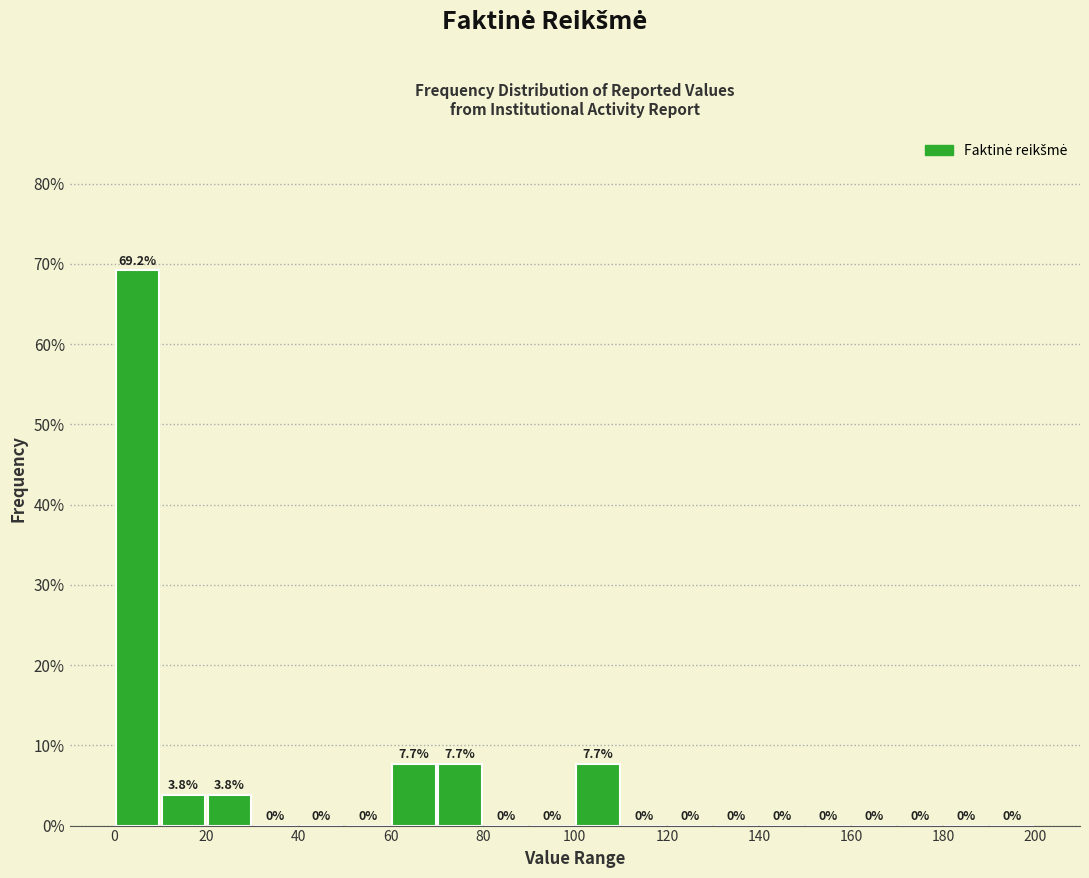

Reading left to right, list every bar in this chart as the range it spans on the x-axis followed by its height.

0 to 10: 69.2
10 to 20: 3.8
20 to 30: 3.8
30 to 40: 0.0
40 to 50: 0.0
50 to 60: 0.0
60 to 70: 7.7
70 to 80: 7.7
80 to 90: 0.0
90 to 100: 0.0
100 to 110: 7.7
110 to 120: 0.0
120 to 130: 0.0
130 to 140: 0.0
140 to 150: 0.0
150 to 160: 0.0
160 to 170: 0.0
170 to 180: 0.0
180 to 190: 0.0
190 to 200: 0.0